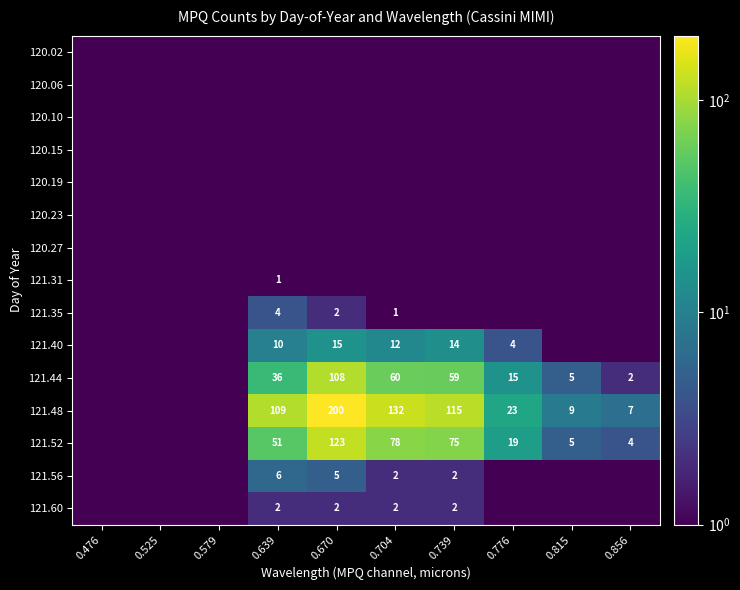

What is the difference between the highest and lowest values at 0.776?

22.5